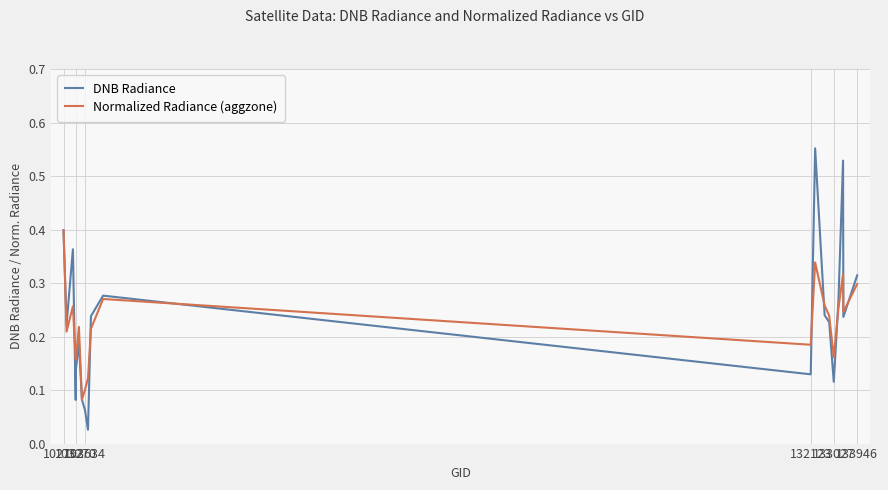

Rank the series by their maximum value, from lowest to highest.

Normalized Radiance (aggzone), DNB Radiance